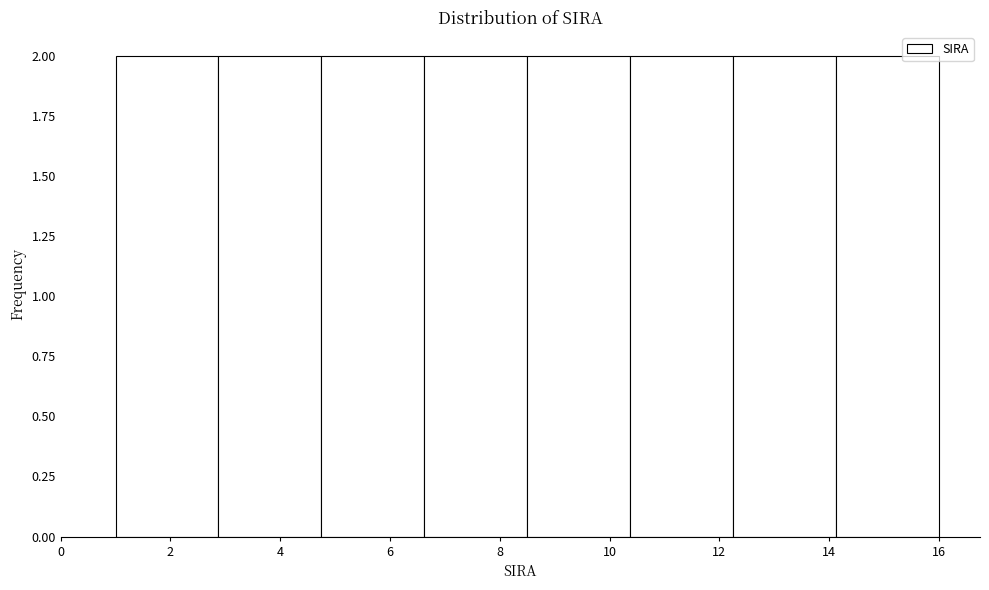

Reading left to right, transcribe this chart: for each bar, give the range it covers on the x-axis and its height. Neither the bar edges nor the heights are printed on the chart, so give them approximately, as read against the axes.

1.0 to 2.8: 2
2.8 to 4.8: 2
4.8 to 6.6: 2
6.6 to 8.6: 2
8.6 to 10.4: 2
10.4 to 12.2: 2
12.2 to 14.2: 2
14.2 to 16.0: 2